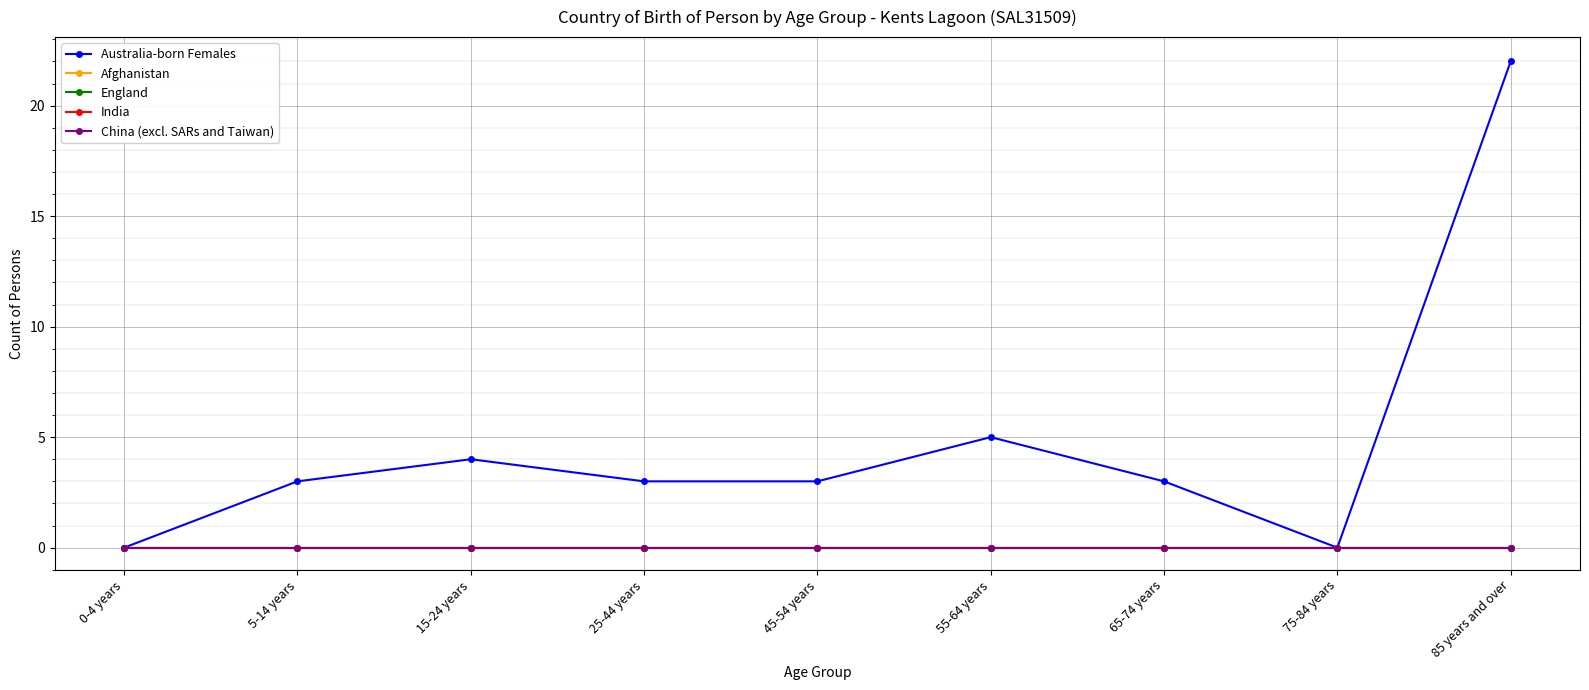

Reading right to left, extract all data points from this chart.

Australia-born Females: 85 years and over=22	75-84 years=0	65-74 years=3	55-64 years=5	45-54 years=3	25-44 years=3	15-24 years=4	5-14 years=3	0-4 years=0
Afghanistan: 85 years and over=0	75-84 years=0	65-74 years=0	55-64 years=0	45-54 years=0	25-44 years=0	15-24 years=0	5-14 years=0	0-4 years=0
England: 85 years and over=0	75-84 years=0	65-74 years=0	55-64 years=0	45-54 years=0	25-44 years=0	15-24 years=0	5-14 years=0	0-4 years=0
India: 85 years and over=0	75-84 years=0	65-74 years=0	55-64 years=0	45-54 years=0	25-44 years=0	15-24 years=0	5-14 years=0	0-4 years=0
China (excl. SARs and Taiwan): 85 years and over=0	75-84 years=0	65-74 years=0	55-64 years=0	45-54 years=0	25-44 years=0	15-24 years=0	5-14 years=0	0-4 years=0